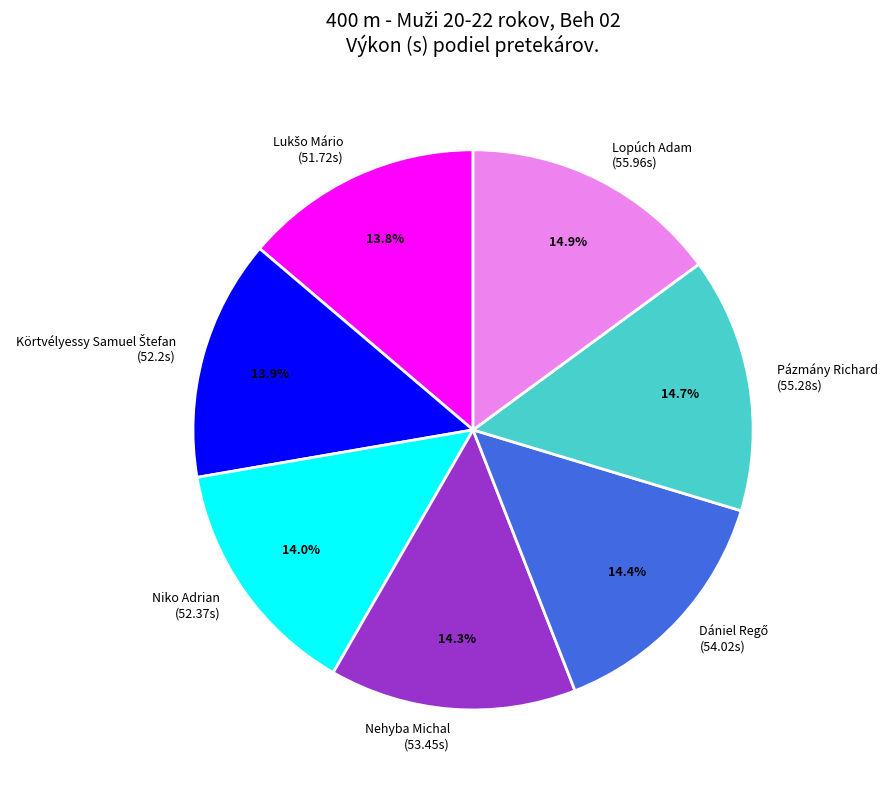

Is there a majority slice in this chart?

No